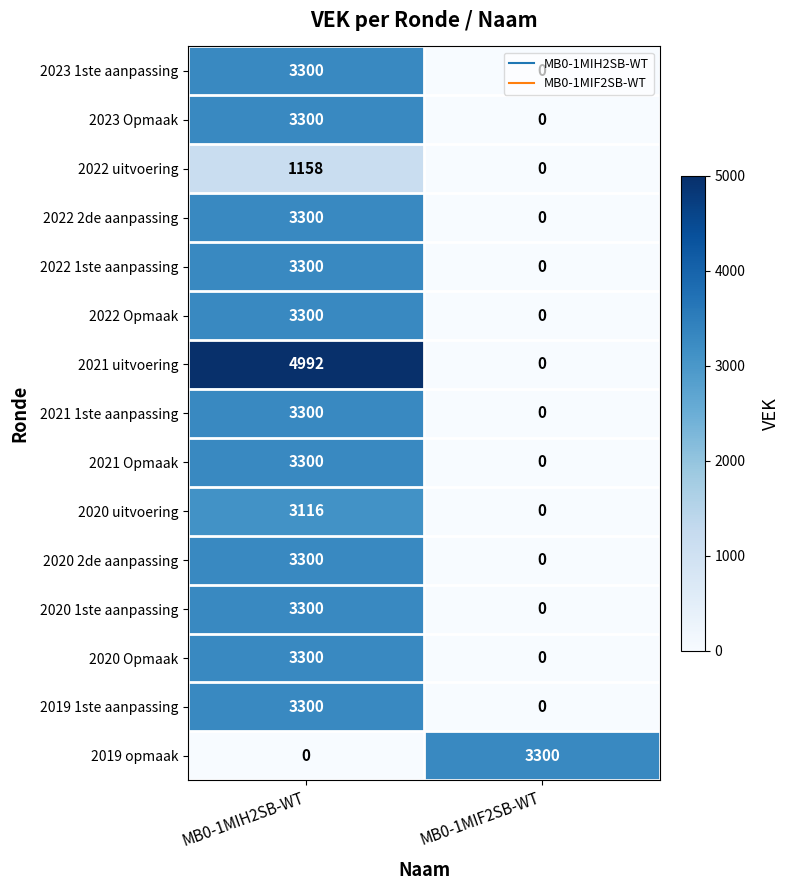

Which category has the lowest value in the 2022 1ste aanpassing series?

MB0-1MIF2SB-WT